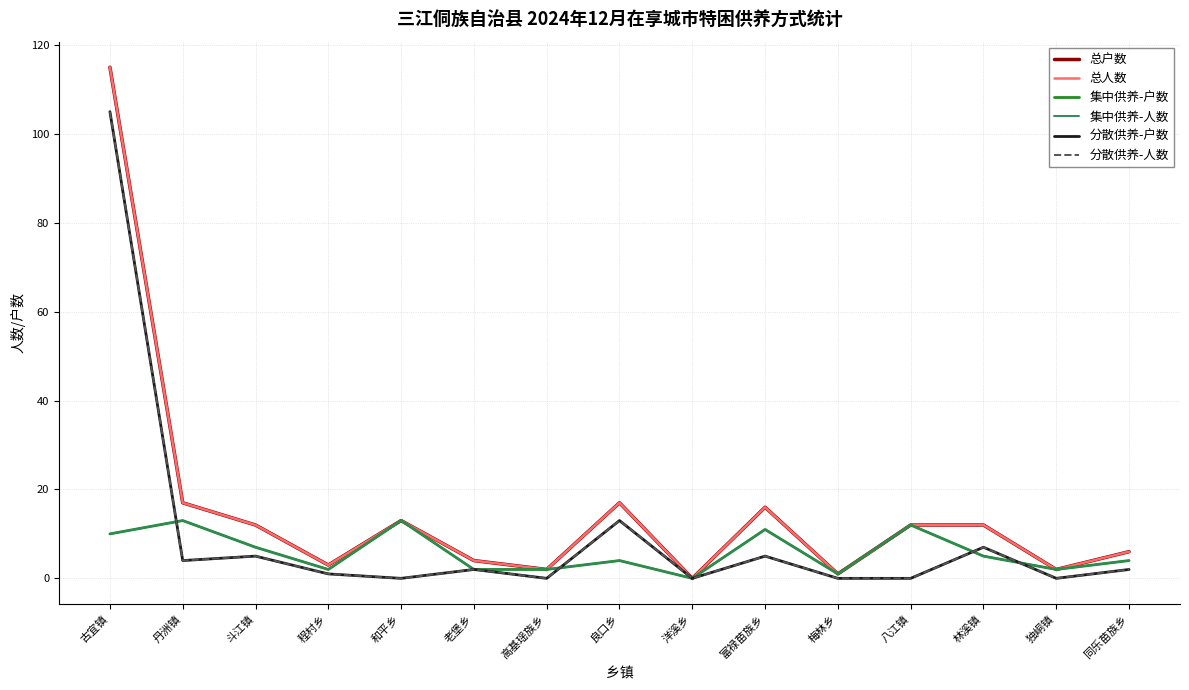

Rank the series at 良口乡 from highest to lowest value.

总户数, 总人数, 分散供养-户数, 分散供养-人数, 集中供养-户数, 集中供养-人数